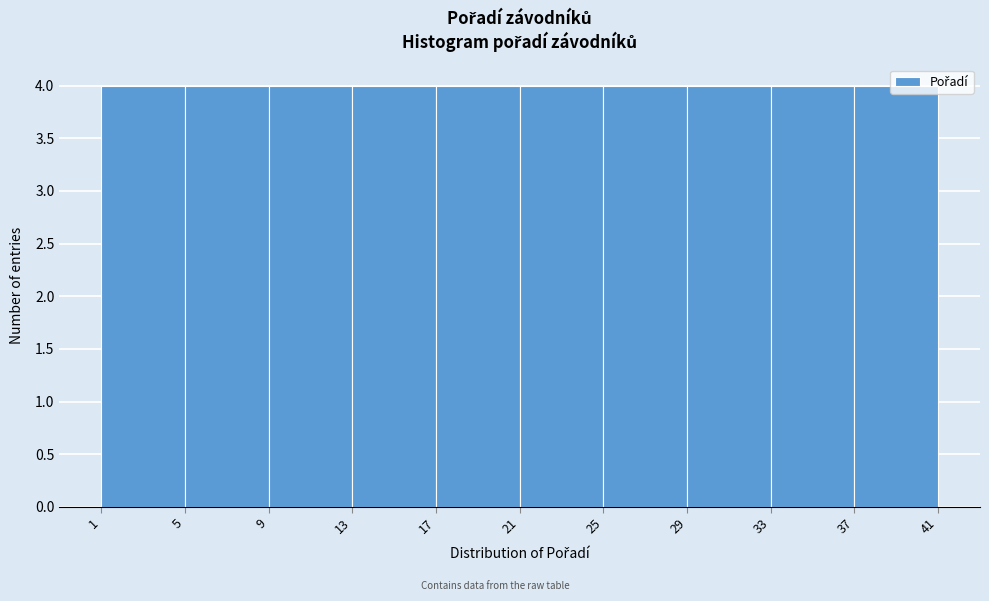

Reading left to right, list every bar in this chart as the range it spans on the x-axis followed by its height. The values are not printed on the chart, so give them approximately, as read against the axis.

1 to 5: 4
5 to 9: 4
9 to 13: 4
13 to 17: 4
17 to 21: 4
21 to 25: 4
25 to 29: 4
29 to 33: 4
33 to 37: 4
37 to 41: 4